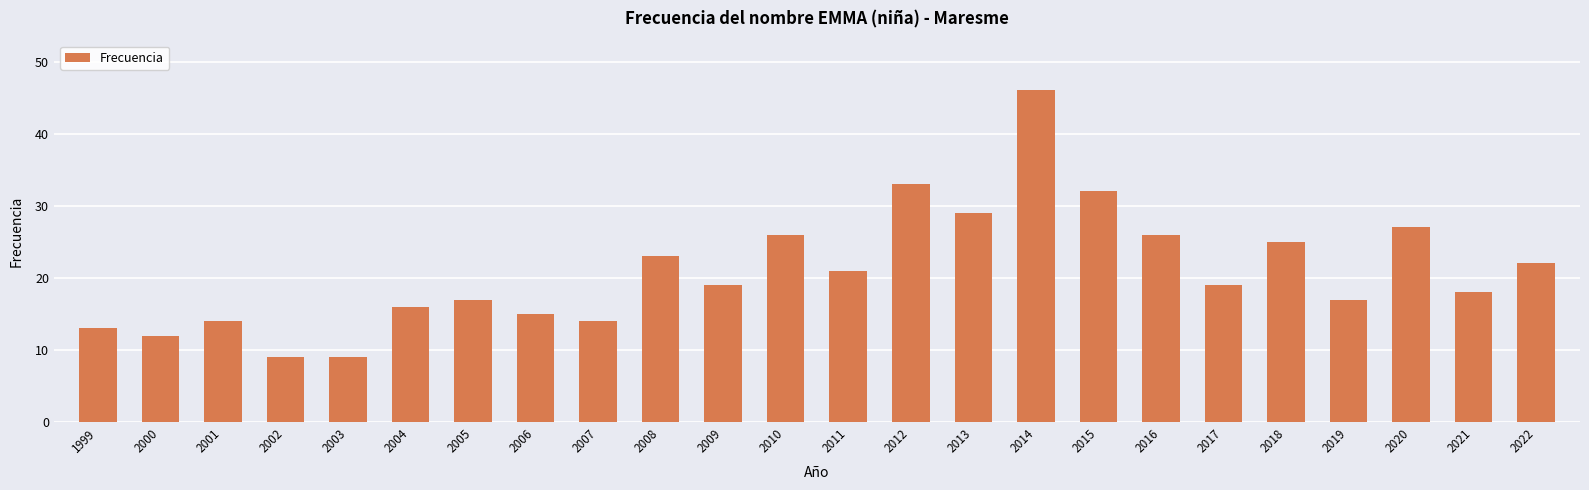

How many categories are shown in the chart?

24